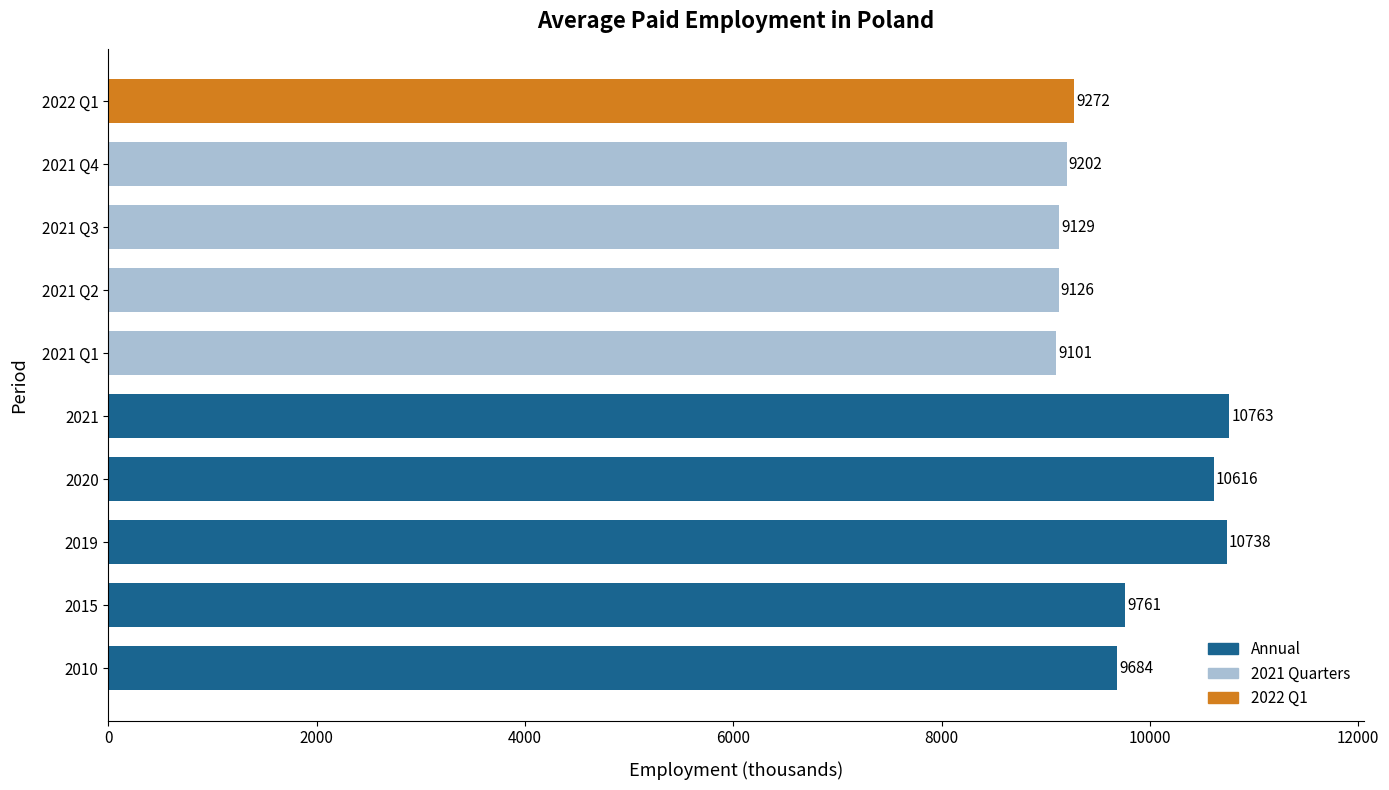

What is the minimum value shown in the chart?

9101